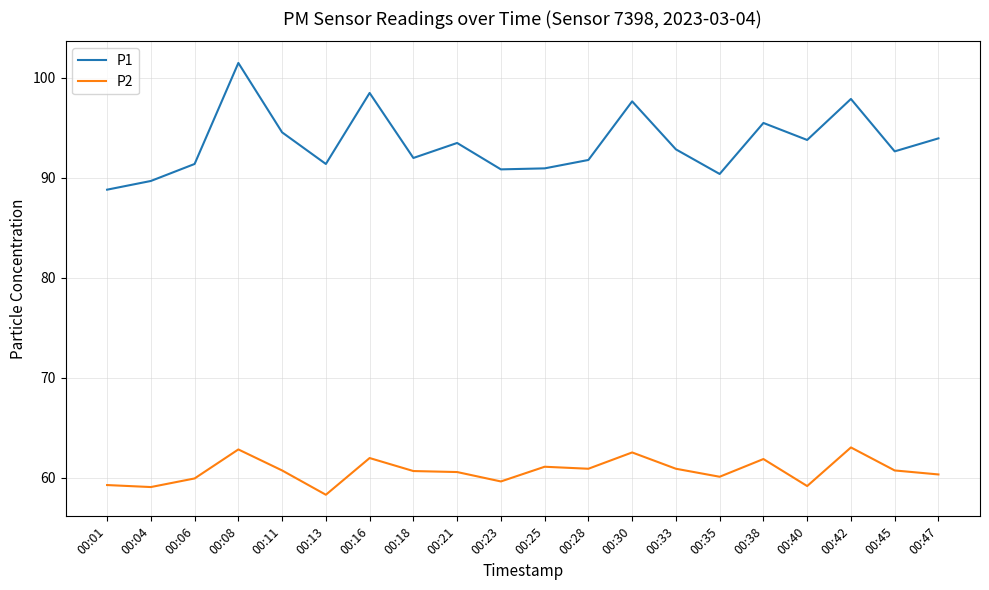

What is the approximate value of P2 at 00:21?

60.6